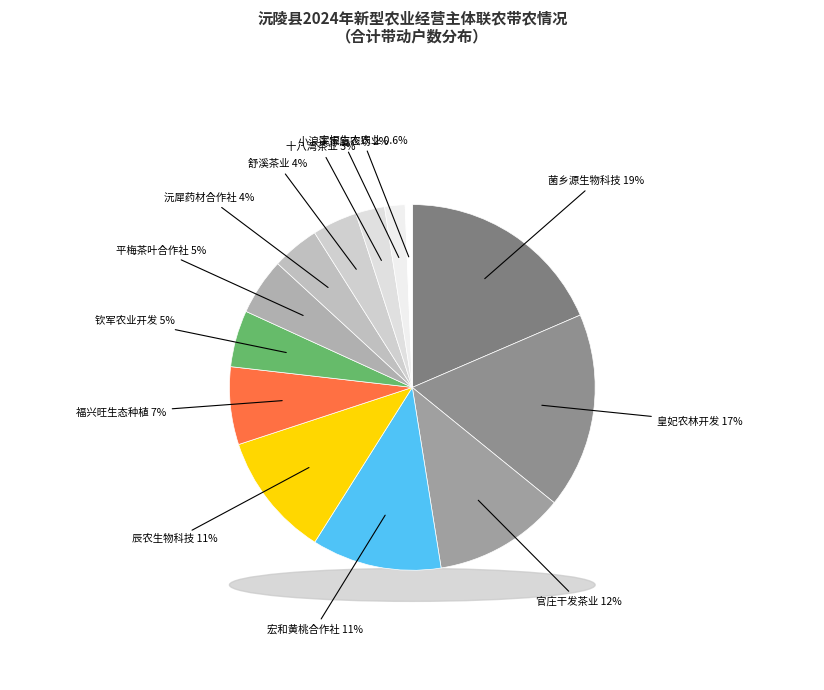

The 沅陵县平梅茶叶种植专业合作社 slice represents 1% of the pie. True or false?

False